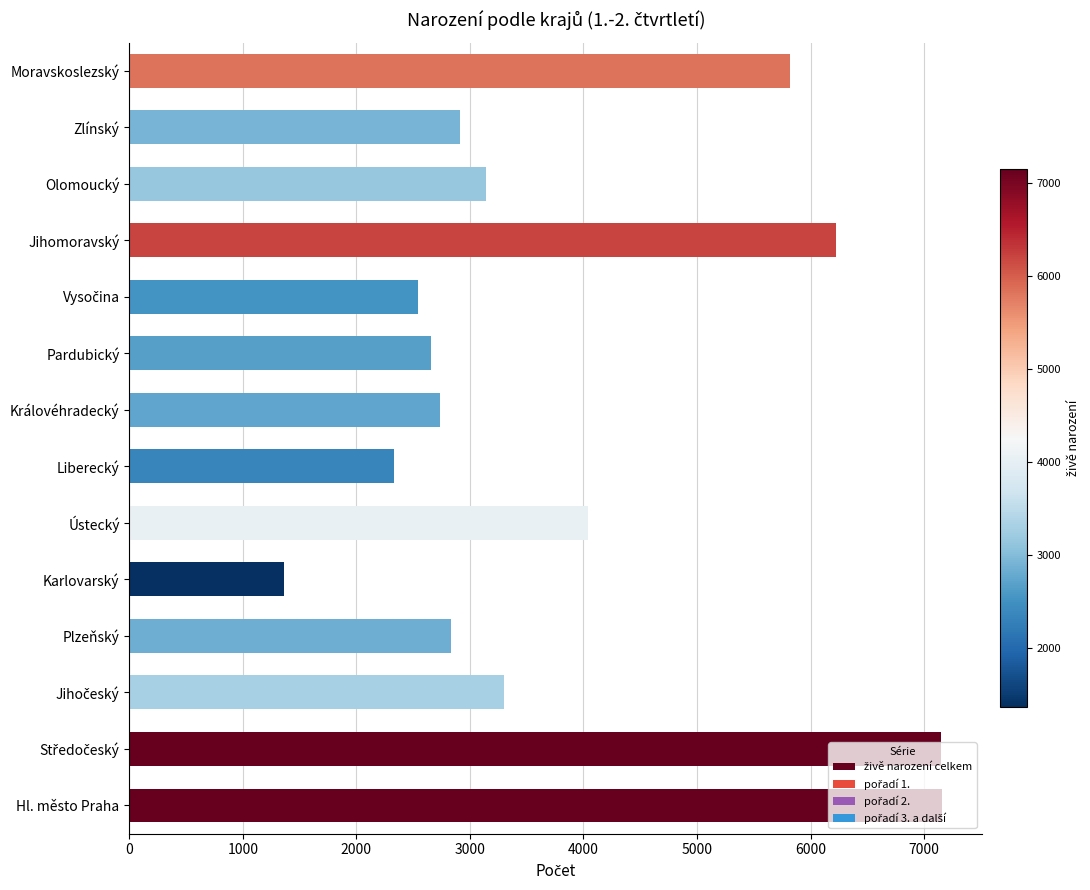

What value does the data have at Hl. město Praha, to the nearest 50?

7150